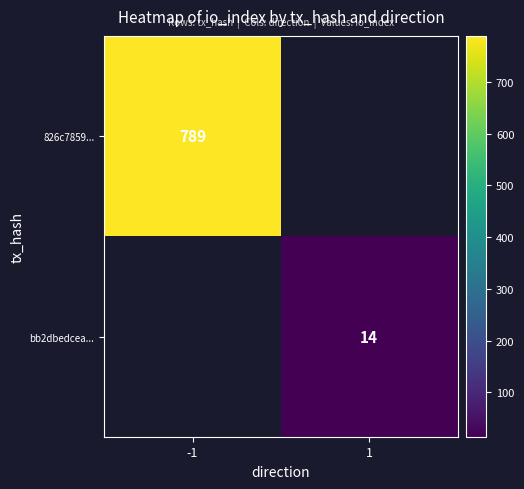

How many distinct data groups are displayed?

2